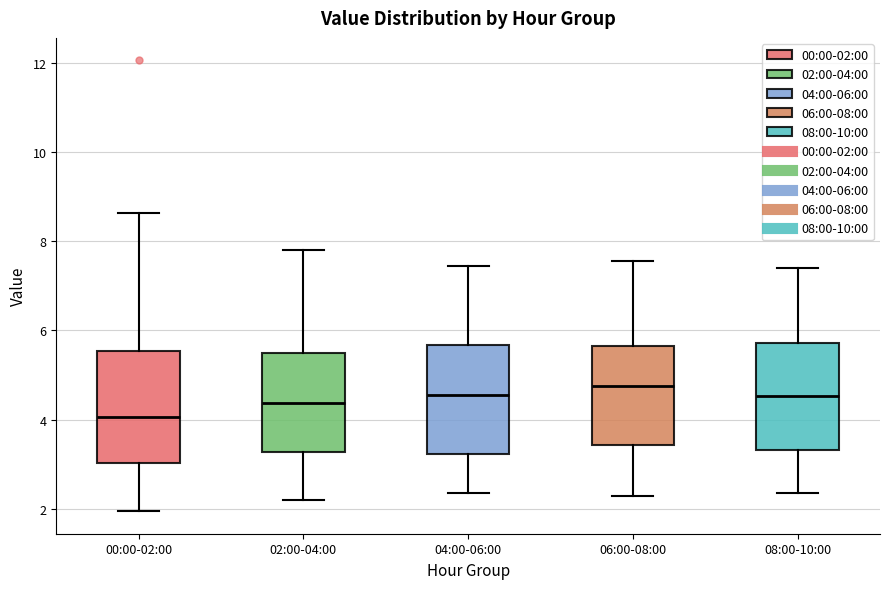

Where does the lower whisker of the box for 00:00-02:00 end on the y-axis? The values are not printed on the chart, so give them approximately, as read against the axis.

2.0